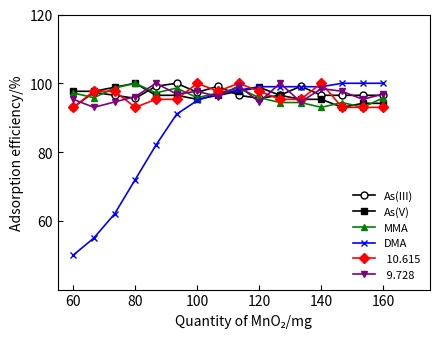

How many series are shown in this chart?

6